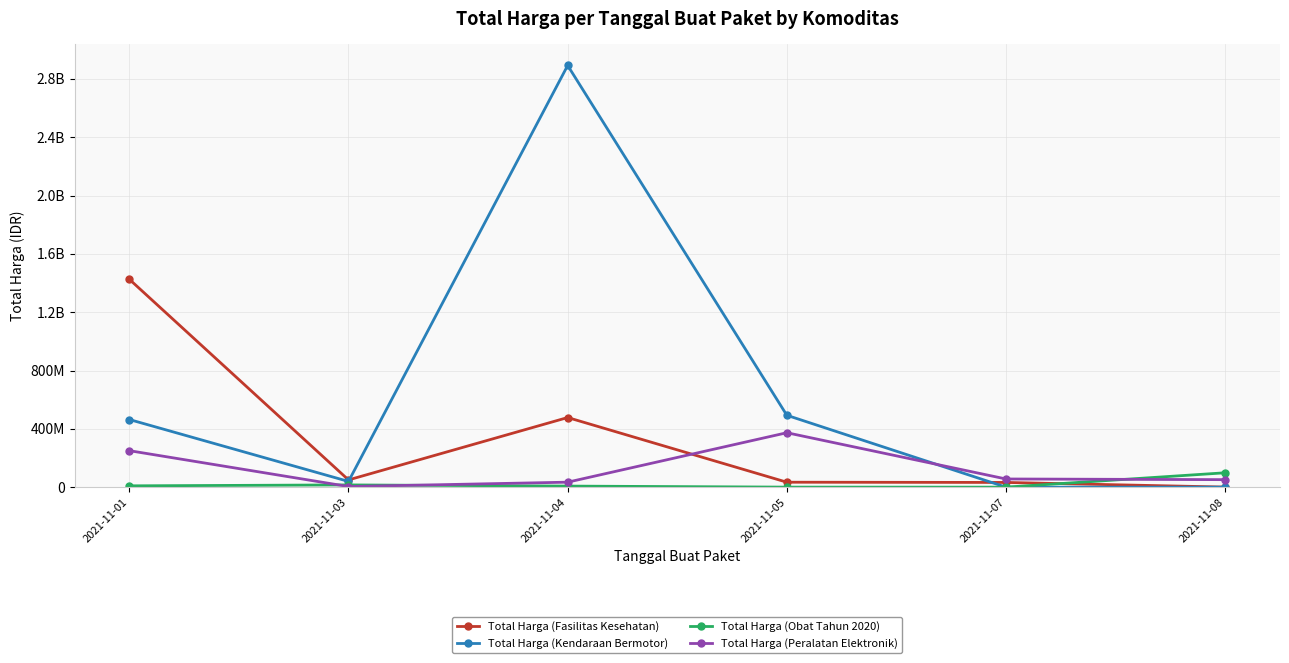

At how many categories does at least one series exceed 2763531287?

1